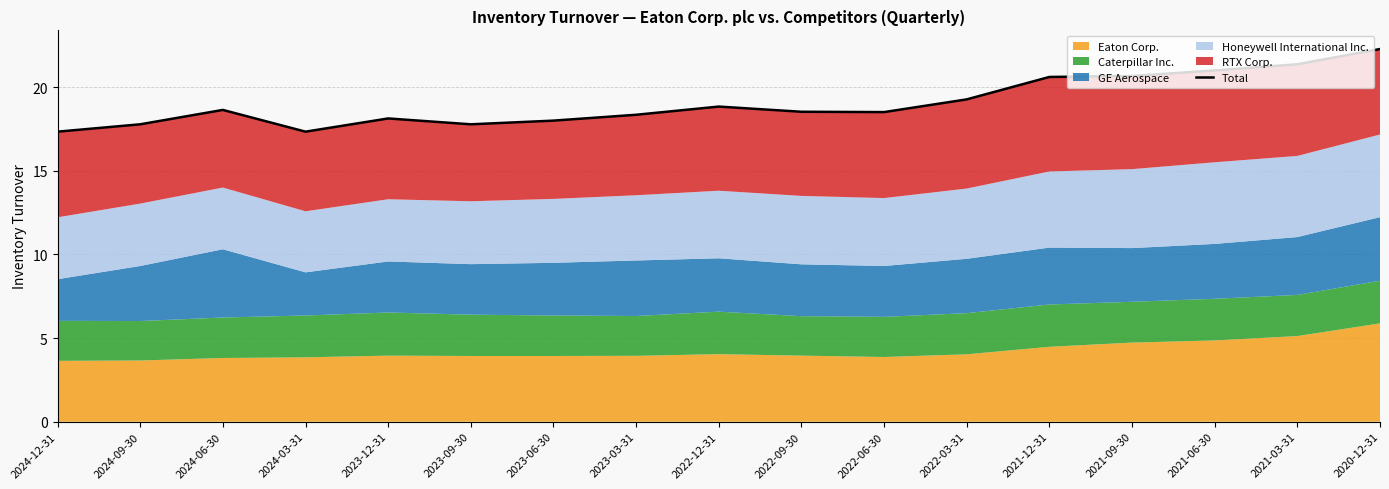

Does the chart display data point markers on the line(s)?

No